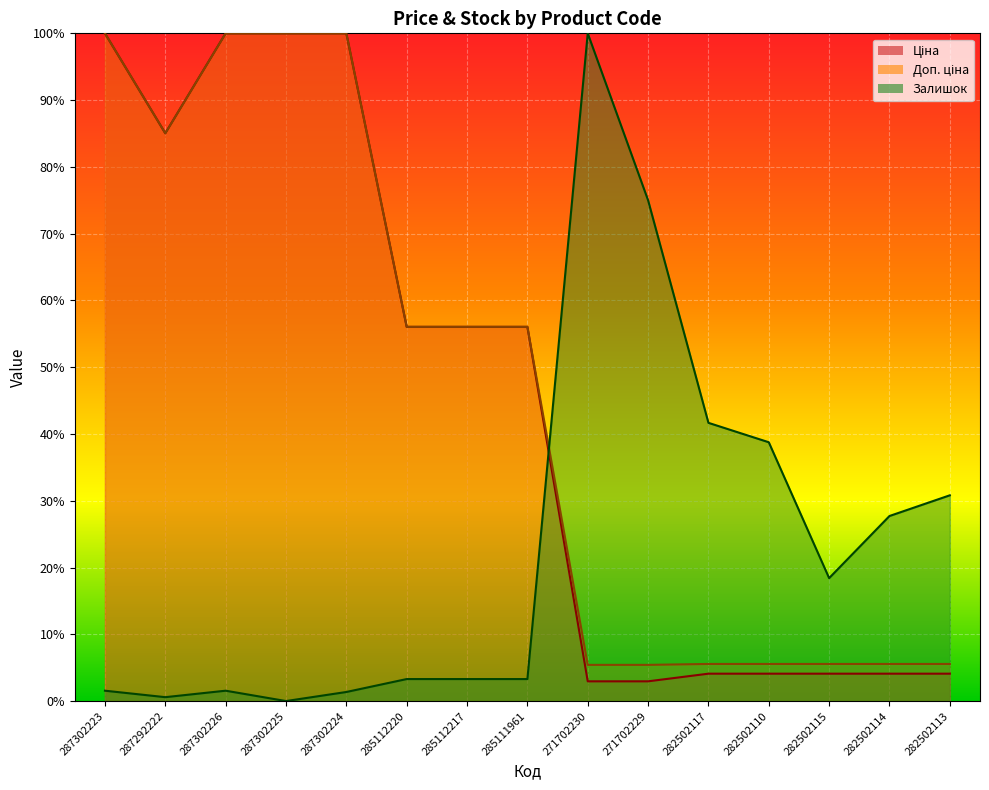

How many lines are shown in the chart?

3